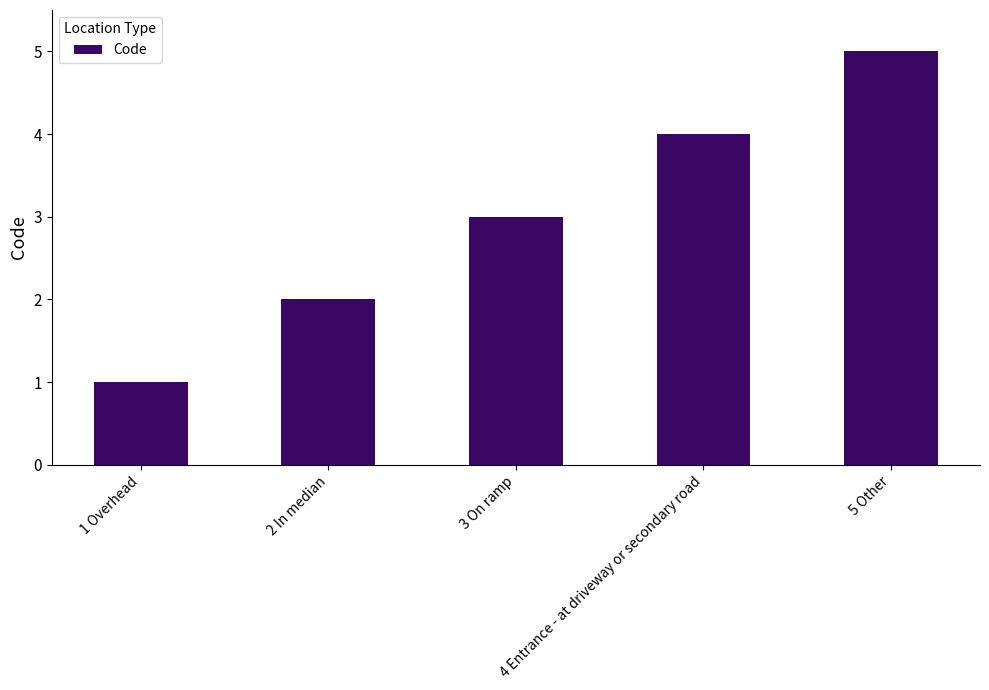

Which label corresponds to the largest value in the chart?

5 Other